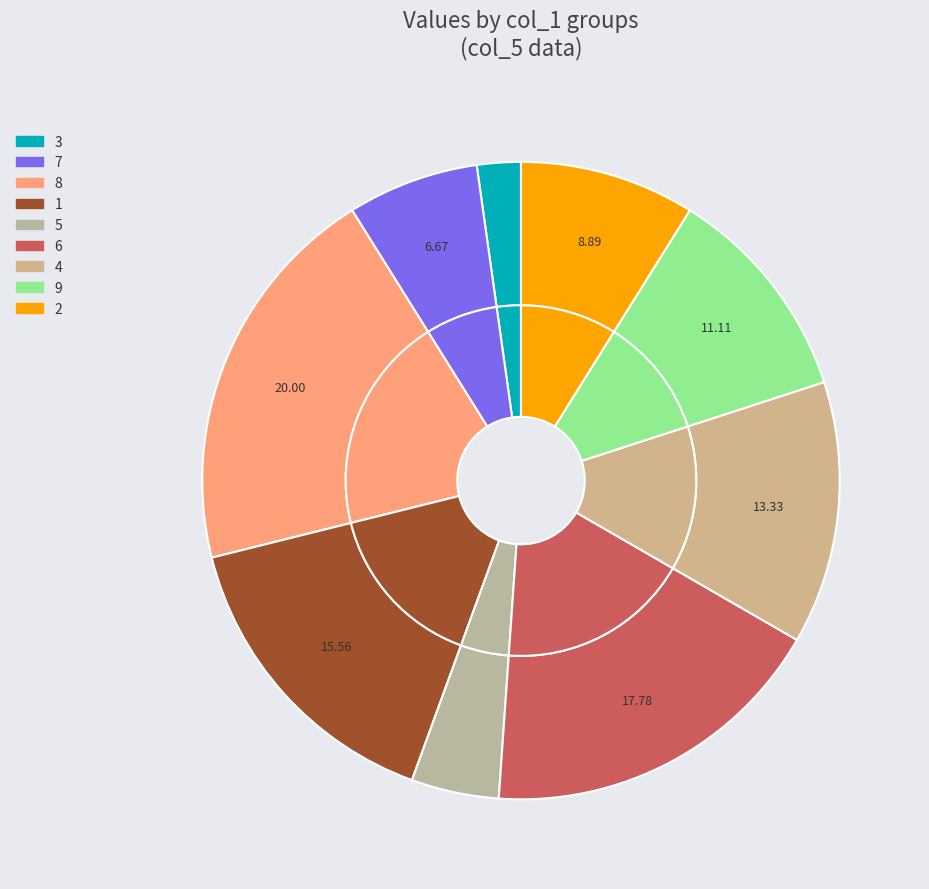

Does any single category account for the majority?

No